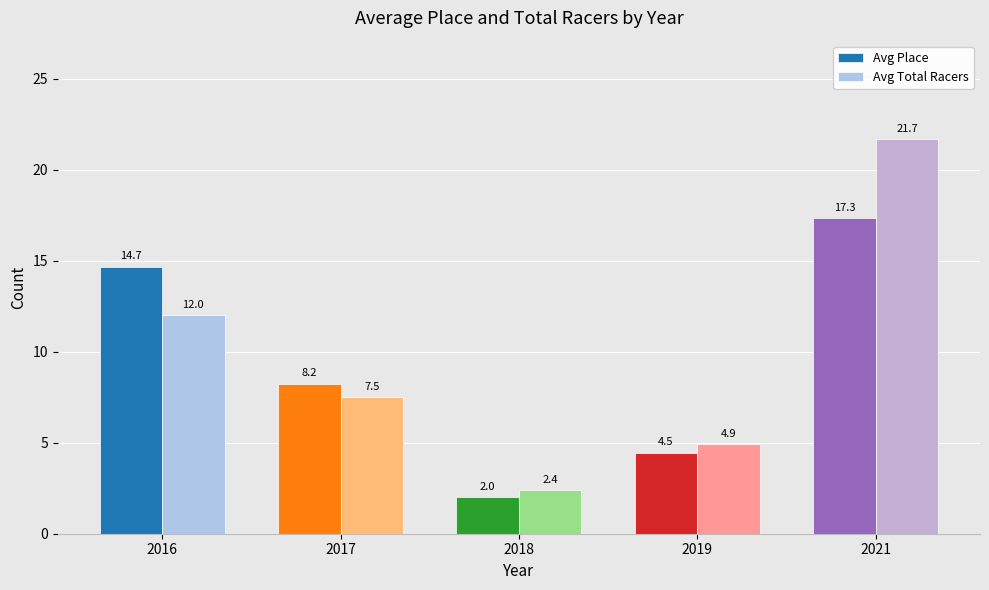

True or false: Avg Place has a value of 14.7 at 2016.

True